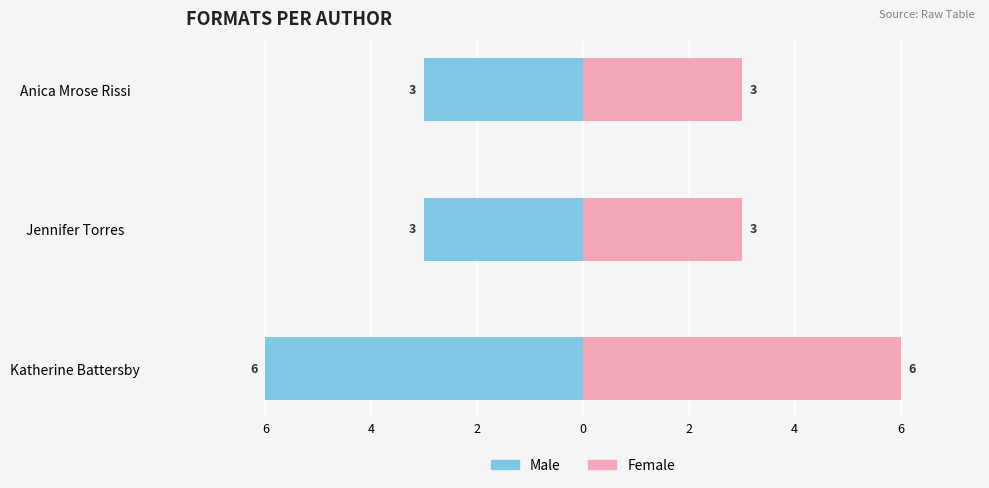

What are all the series names shown in the legend?

Male, Female